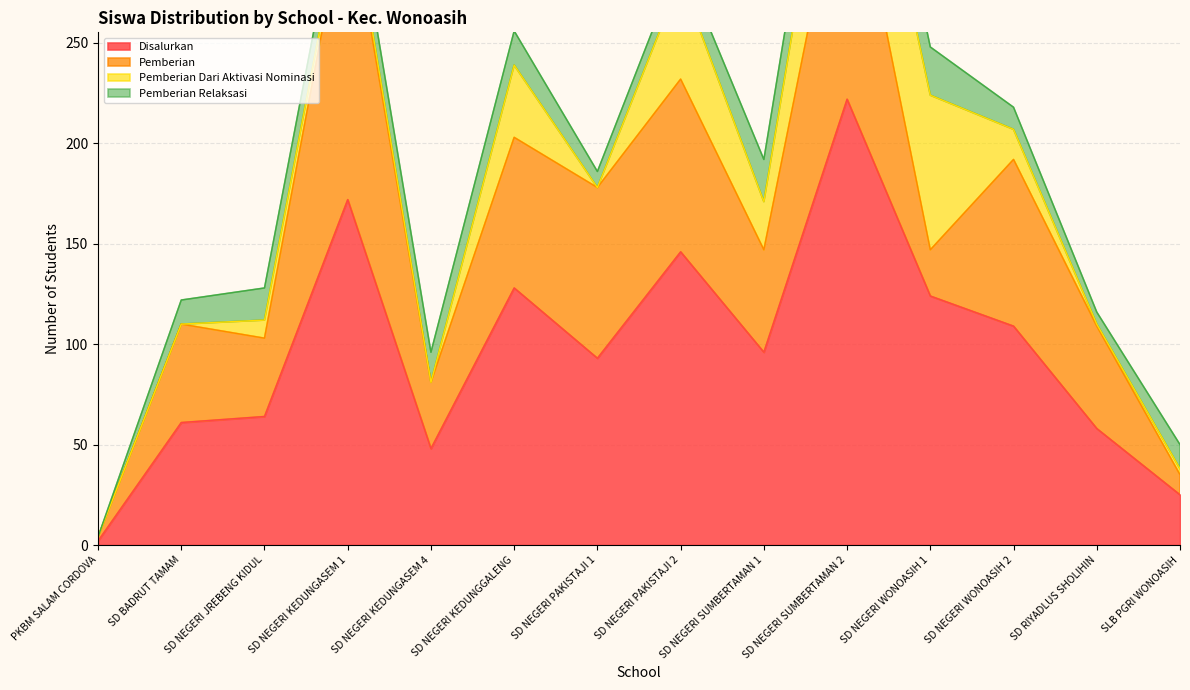

How many values in the Disalurkan series exceed 96?

6